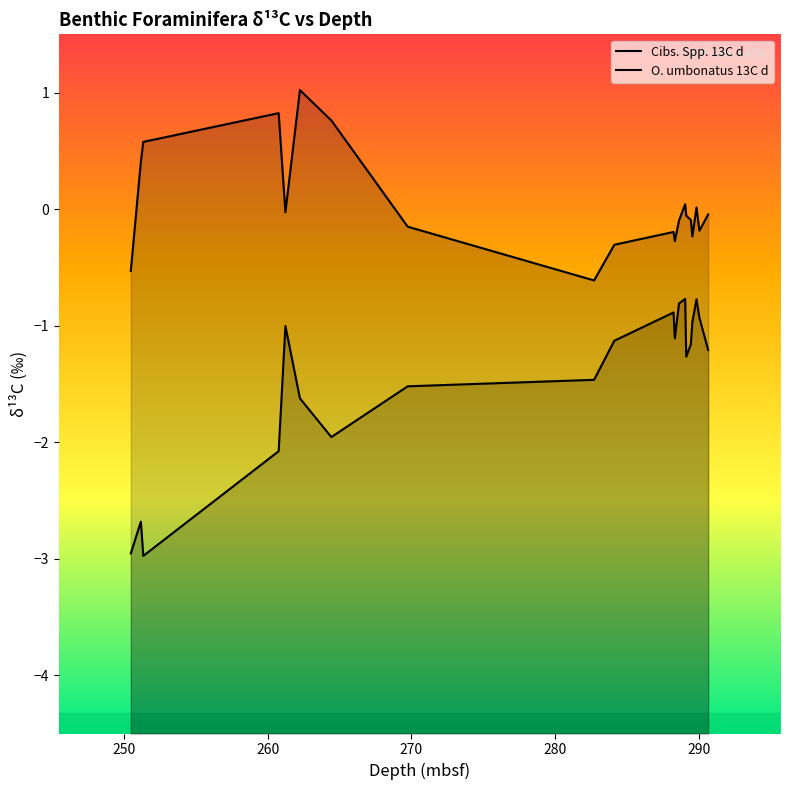

How many values in the Cibs. Spp. 13C d series exceed 0?

7